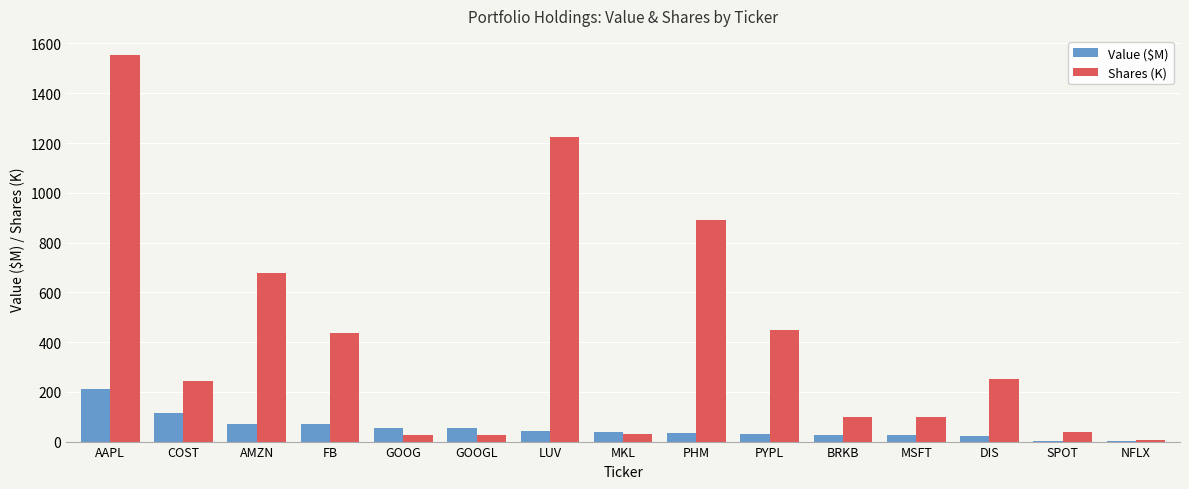

Which label corresponds to the largest value in the chart?

AAPL